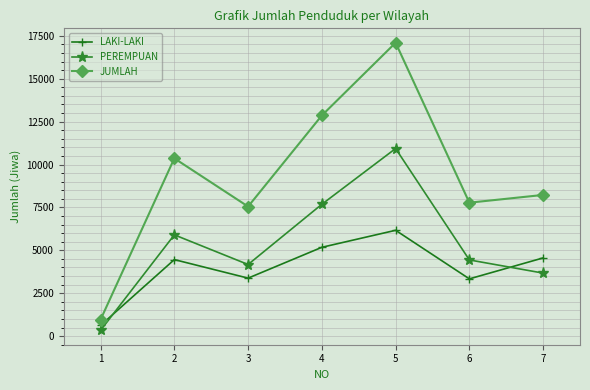

How many values in the PEREMPUAN series are below 4439?

3